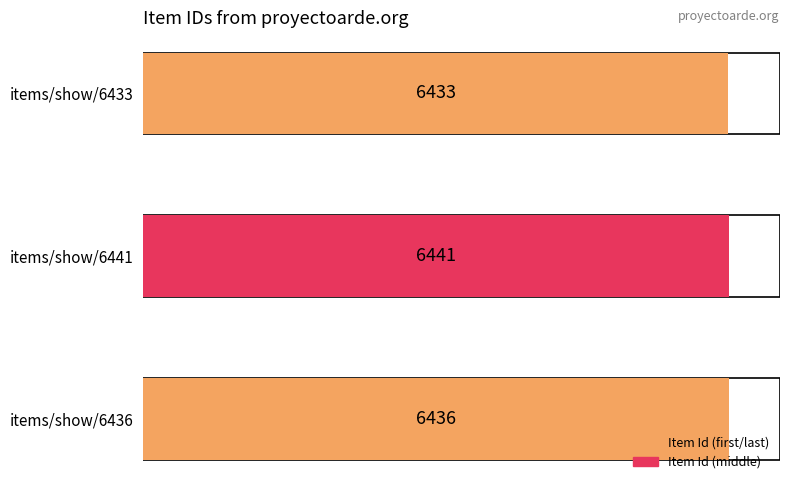

Count the number of values greater than 6436.

1